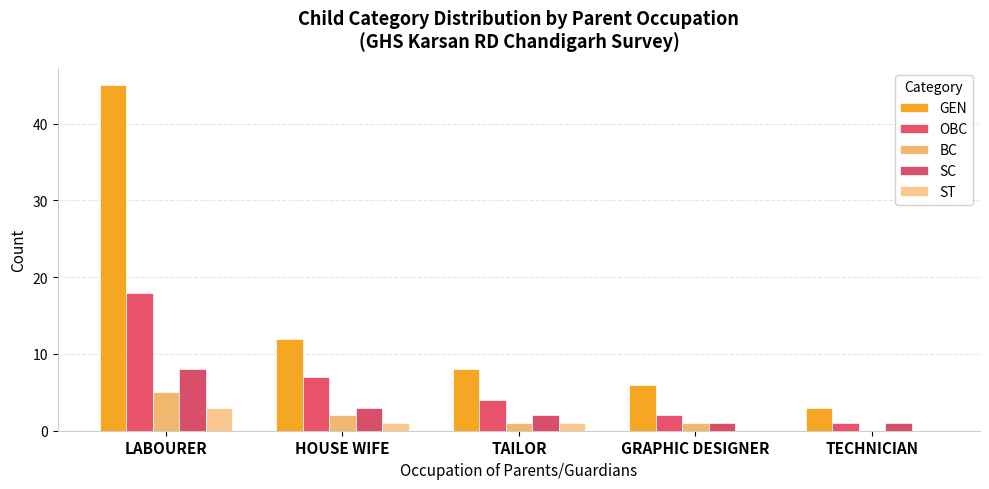

Reading right to left, transcribe all the data shown in this chart.

GEN: TECHNICIAN=3	GRAPHIC DESIGNER=6	TAILOR=8	HOUSE WIFE=12	LABOURER=45
OBC: TECHNICIAN=1	GRAPHIC DESIGNER=2	TAILOR=4	HOUSE WIFE=7	LABOURER=18
BC: TECHNICIAN=0	GRAPHIC DESIGNER=1	TAILOR=1	HOUSE WIFE=2	LABOURER=5
SC: TECHNICIAN=1	GRAPHIC DESIGNER=1	TAILOR=2	HOUSE WIFE=3	LABOURER=8
ST: TECHNICIAN=0	GRAPHIC DESIGNER=0	TAILOR=1	HOUSE WIFE=1	LABOURER=3